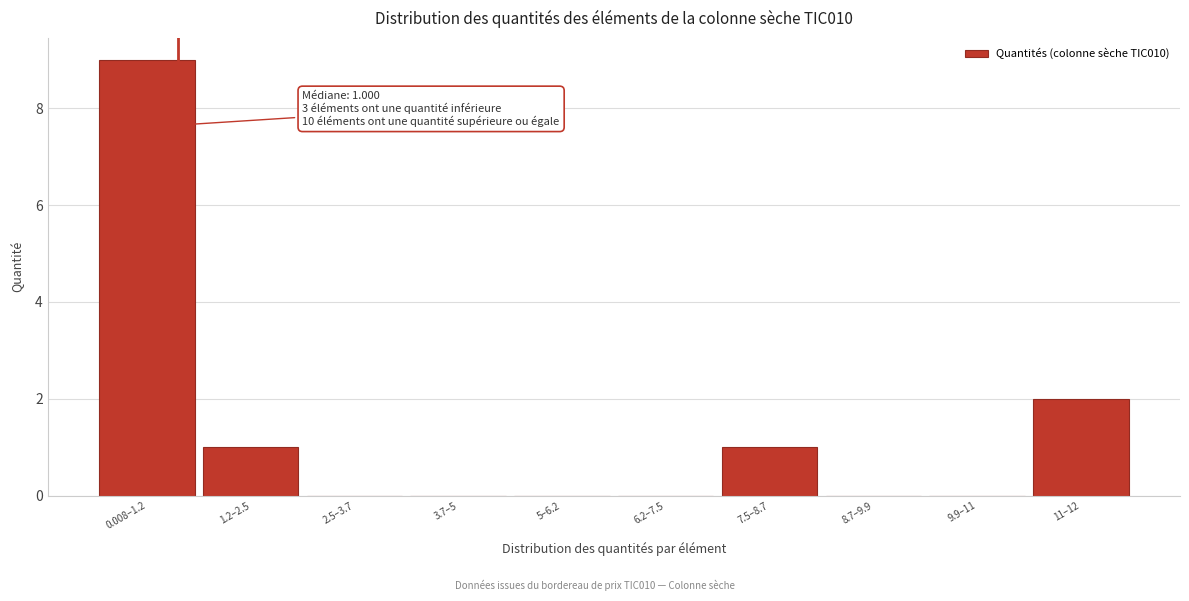

Reading left to right, what are all the values shown in this chart?

0.008–1.2=9	1.2–2.5=1	2.5–3.7=0	3.7–5=0	5–6.2=0	6.2–7.5=0	7.5–8.7=1	8.7–9.9=0	9.9–11=0	11–12=2